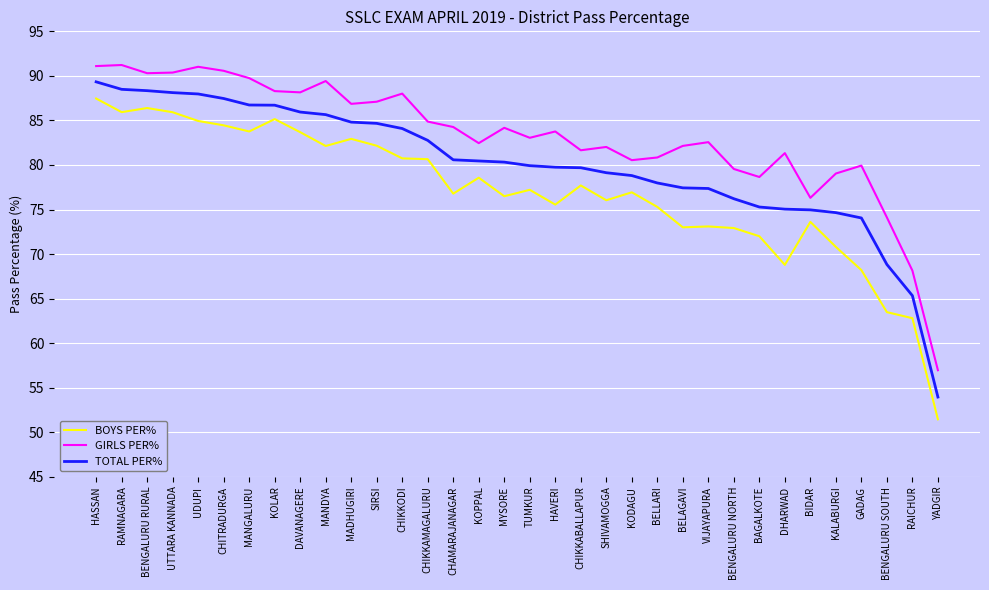

What position from the right is MANDYA?

25